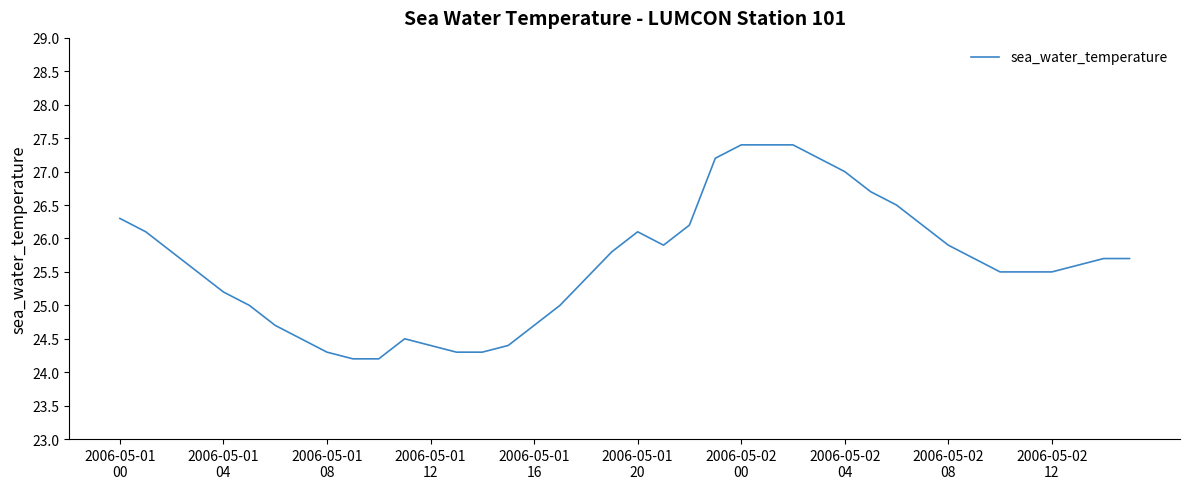

What is the smallest value displayed?

24.2